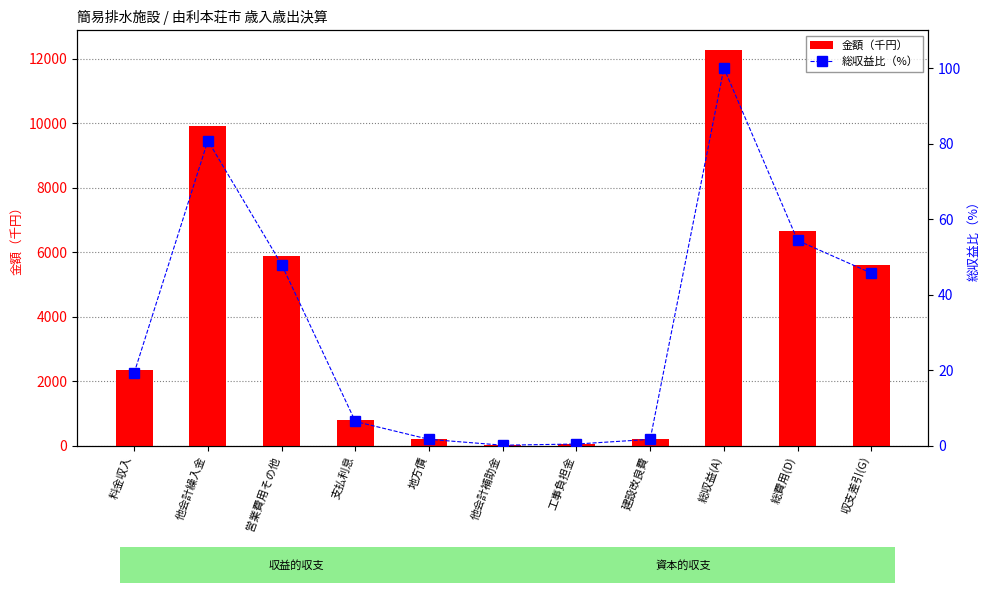

What is the minimum value for 総収益比（%）?

0.1